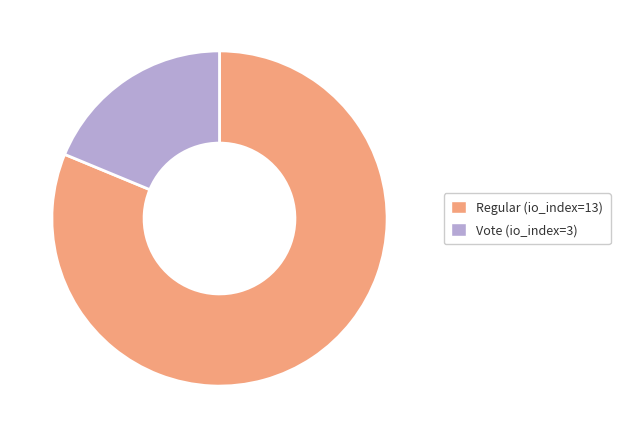

Rank the categories by value from lowest to highest.

Vote (io_index=3), Regular (io_index=13)